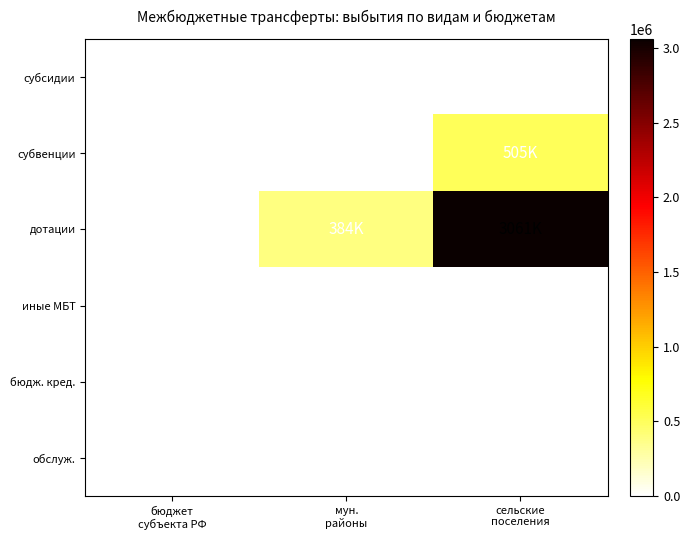

Which label corresponds to the largest value in the chart?

сельские
поселения